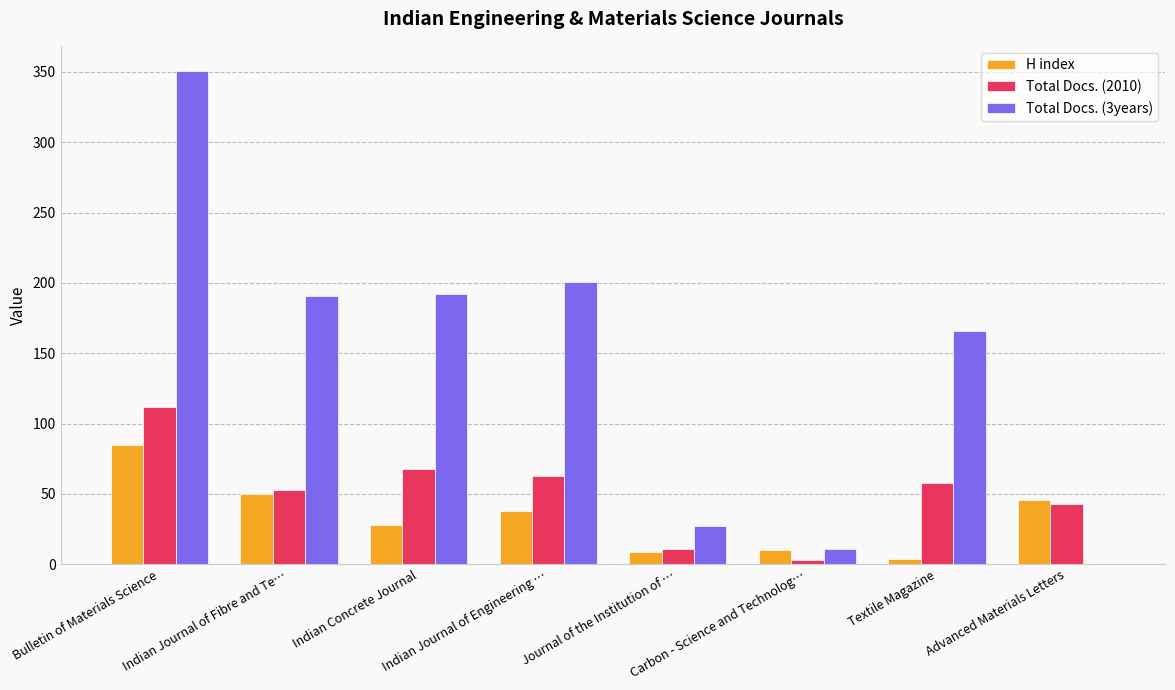

What is the difference between the H index values at Carbon - Science and Technolog… and Bulletin of Materials Science?

75